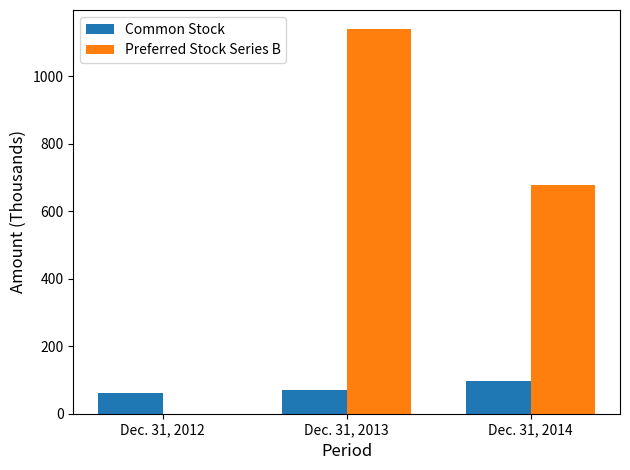

The value of Common Stock at Dec. 31, 2012 is 19. True or false?

False